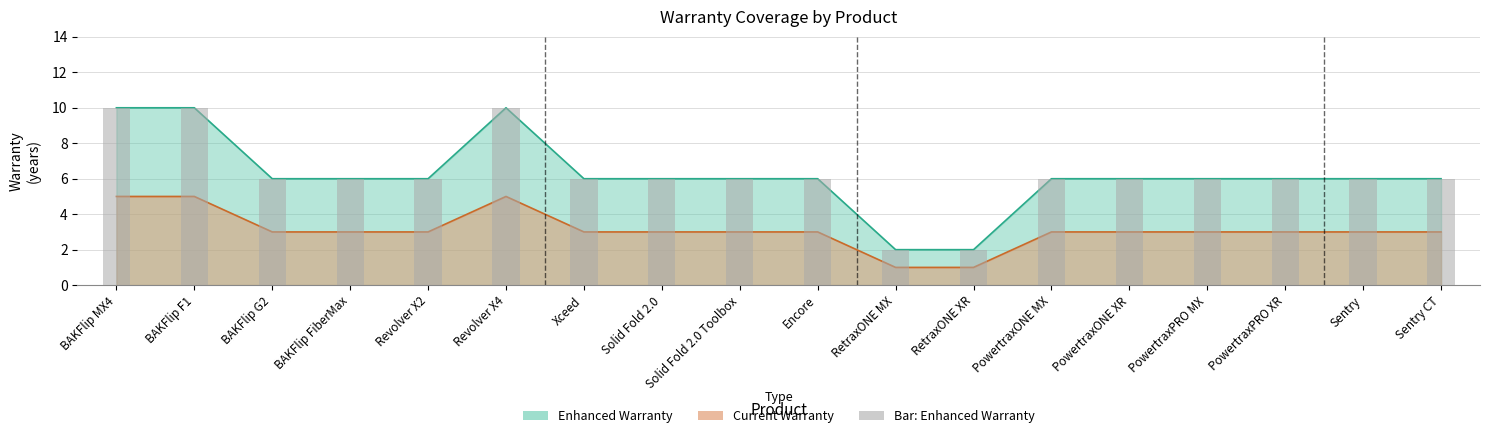

Reading right to left, what are all the values shown in this chart?

Current Warranty: Sentry CT=6	Sentry=6	PowertraxPRO XR=6	PowertraxPRO MX=6	PowertraxONE XR=6	PowertraxONE MX=6	RetraxONE XR=2	RetraxONE MX=2	Encore=6	Solid Fold 2.0 Toolbox=6	Solid Fold 2.0=6	Xceed=6	Revolver X4=10	Revolver X2=6	BAKFlip FiberMax=6	BAKFlip G2=6	BAKFlip F1=10	BAKFlip MX4=10
Enhanced Warranty: Sentry CT=3	Sentry=3	PowertraxPRO XR=3	PowertraxPRO MX=3	PowertraxONE XR=3	PowertraxONE MX=3	RetraxONE XR=1	RetraxONE MX=1	Encore=3	Solid Fold 2.0 Toolbox=3	Solid Fold 2.0=3	Xceed=3	Revolver X4=5	Revolver X2=3	BAKFlip FiberMax=3	BAKFlip G2=3	BAKFlip F1=5	BAKFlip MX4=5